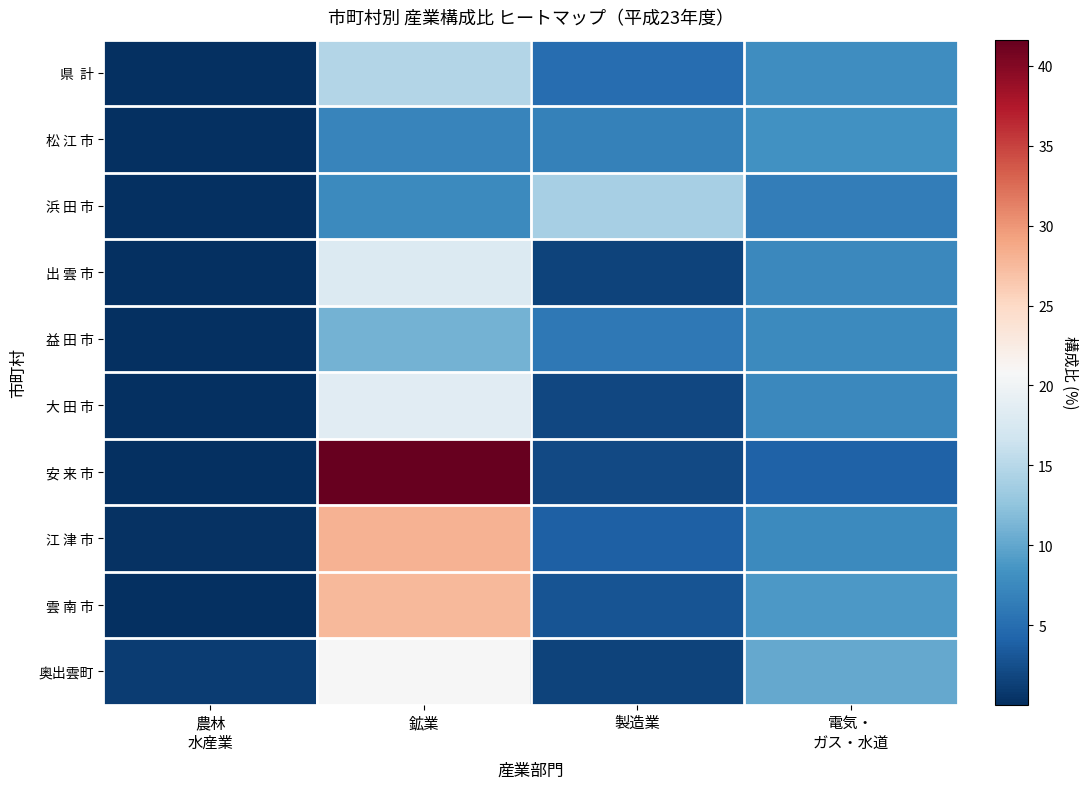

What is the spread (max minus min) of values at 製造業?

12.4